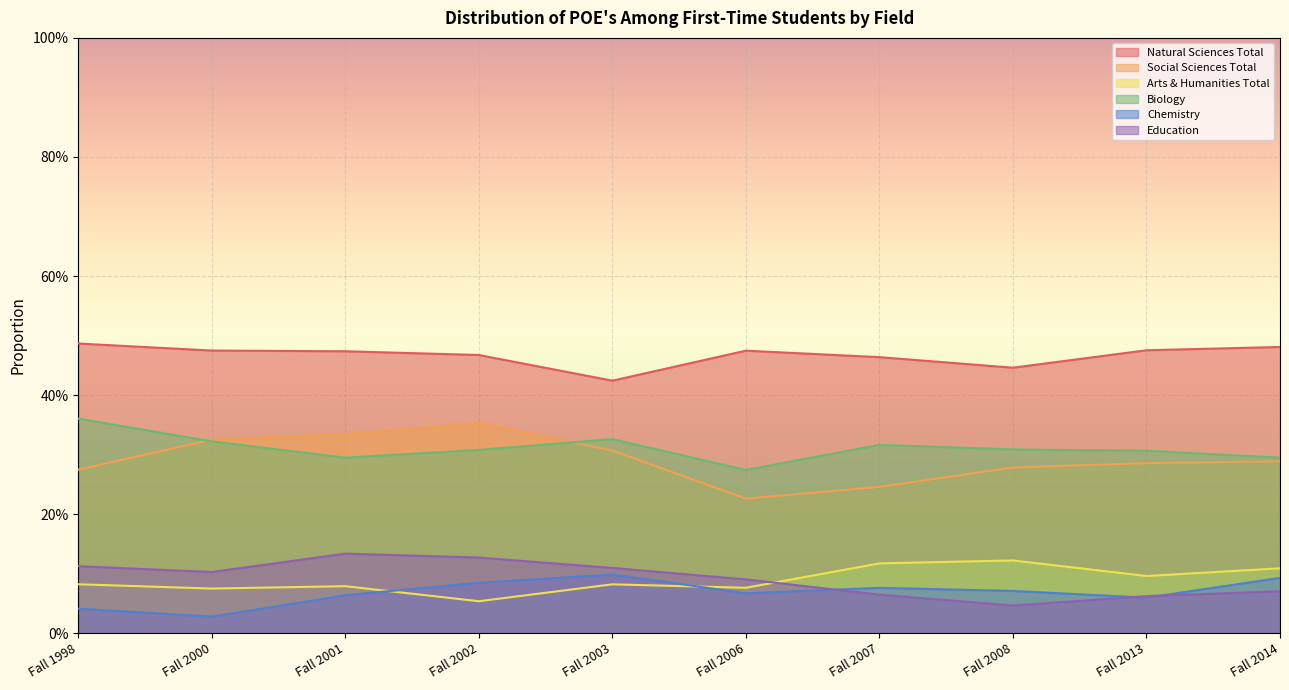

True or false: Natural Sciences Total and Social Sciences Total intersect in this chart.

False